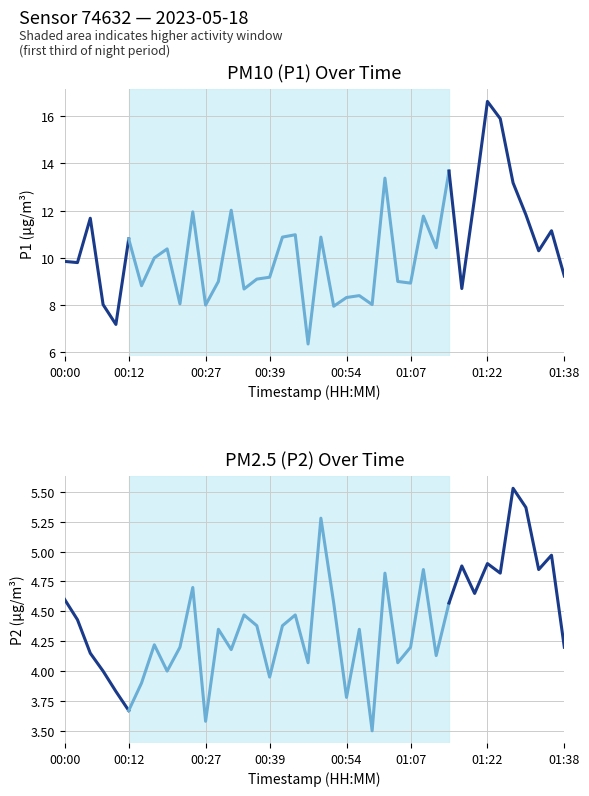

Which series has the largest total across all categories?

P1